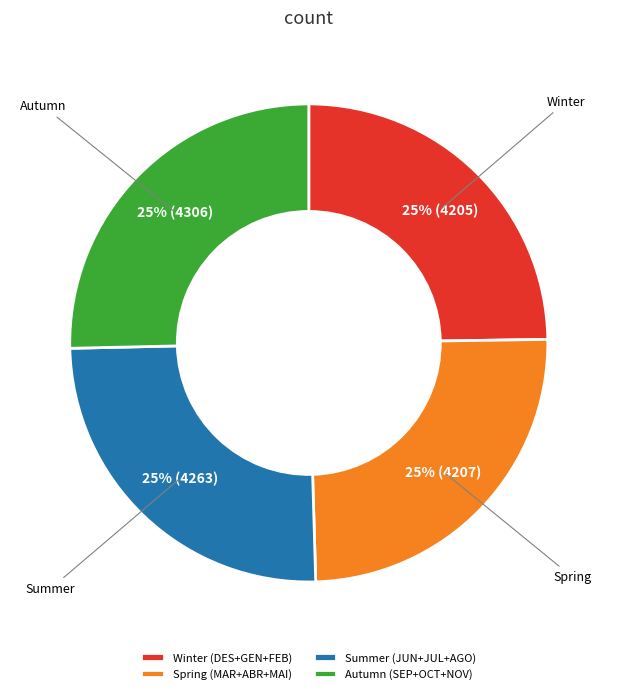

What percentage is the Spring (MAR+ABR+MAI) slice, to the nearest percent?

25%